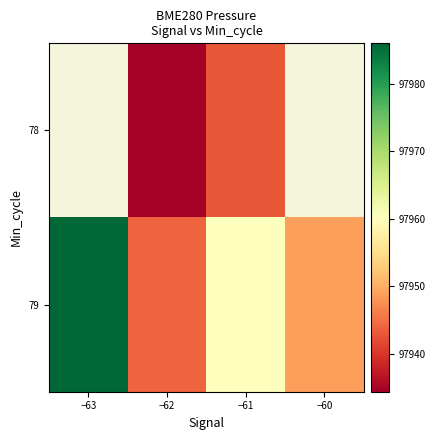

Is the value of 79 at −63 greater than the value of 78 at −62?

Yes